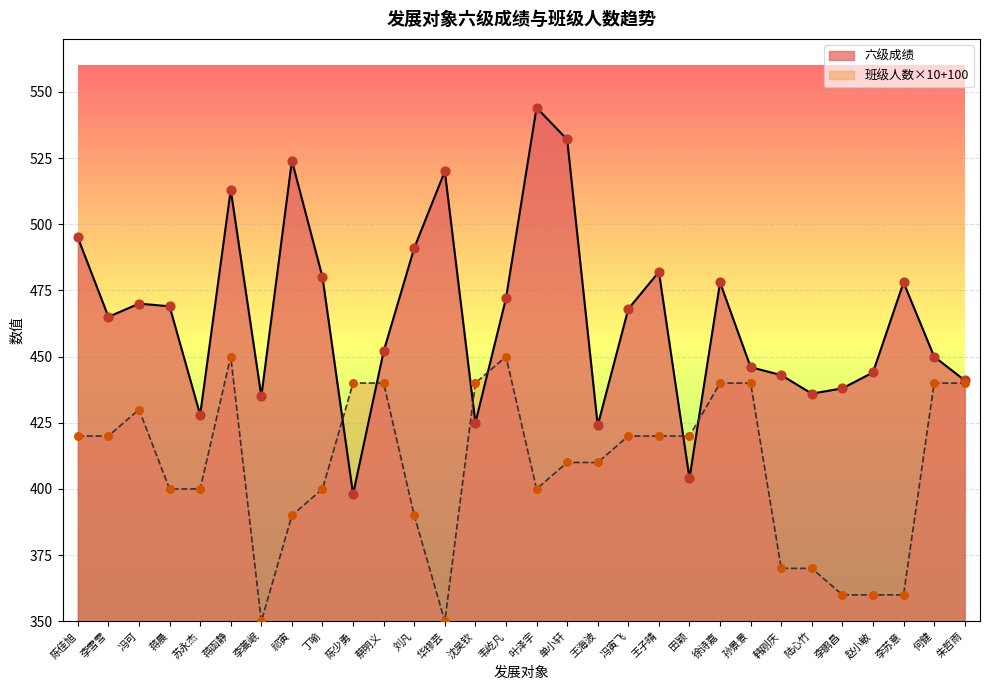

Which series has the largest total across all categories?

六级成绩